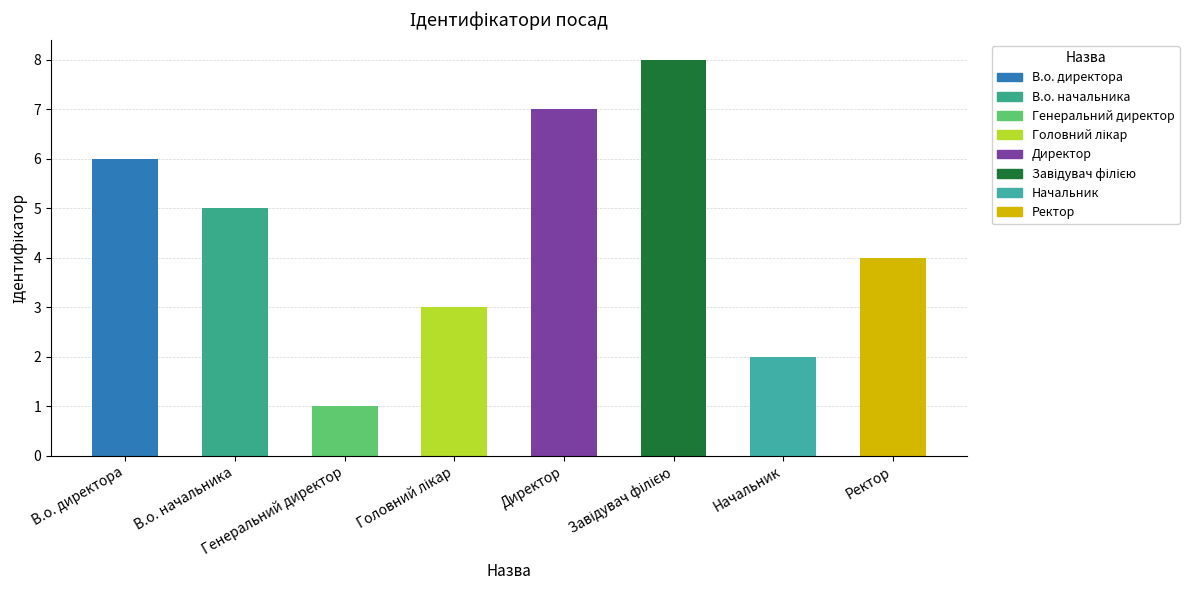

What is the difference between the second highest and second lowest values?

5